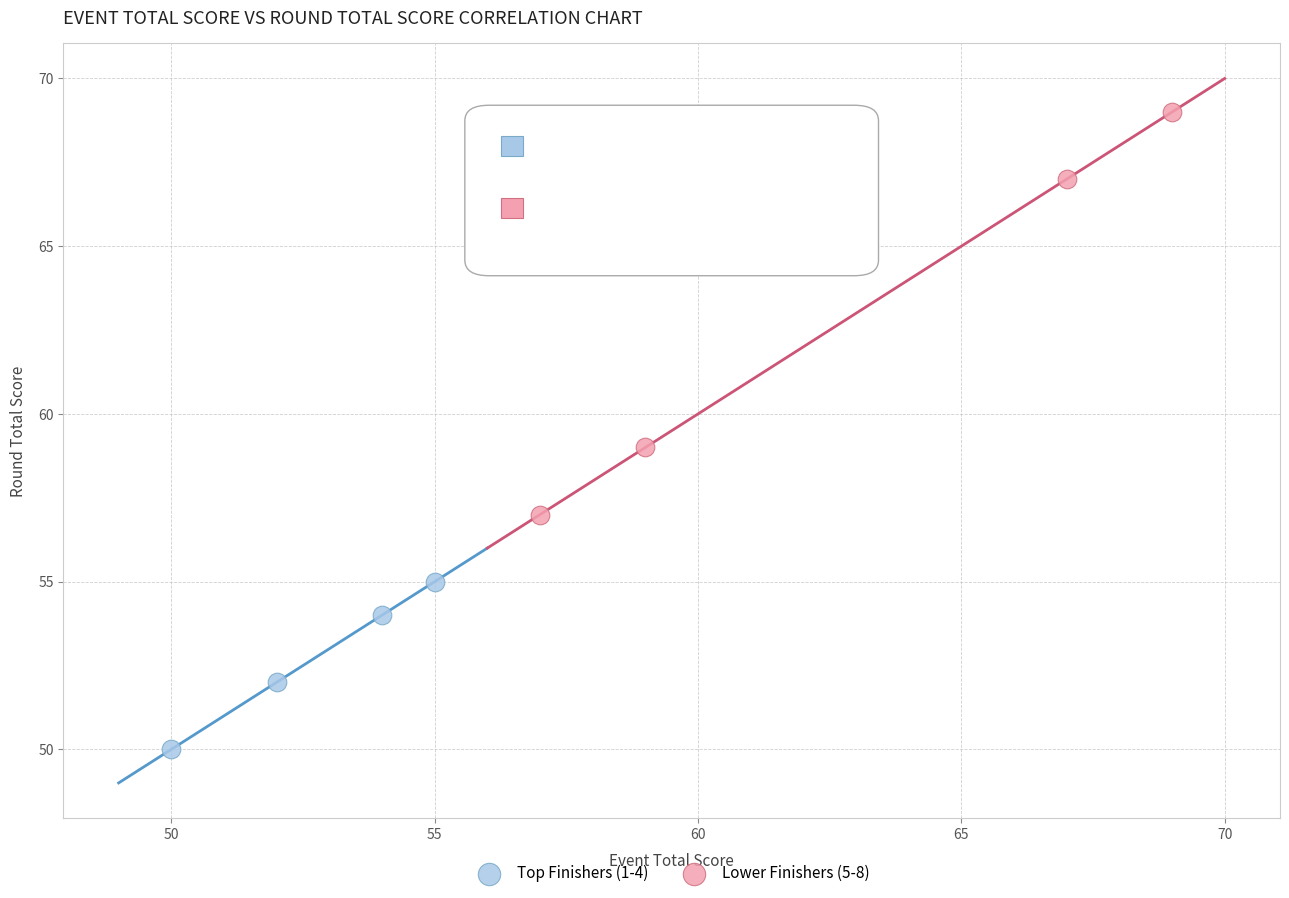

Which series reaches the minimum Y coordinate?

Top Finishers (1-4)